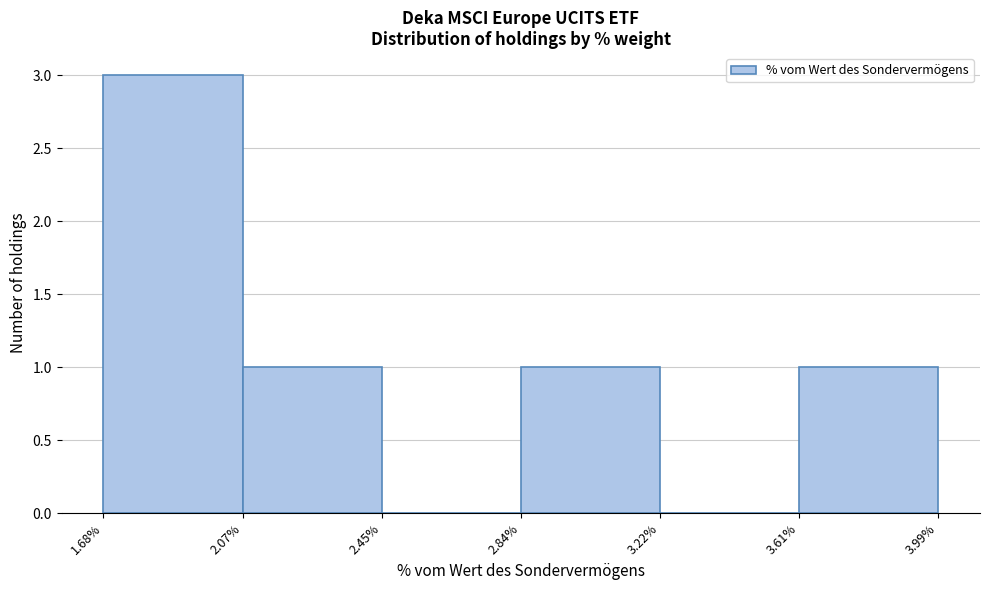

Reading left to right, transcribe this chart: for each bar, give the range it covers on the x-axis and its height. The values are not printed on the chart, so give them approximately, as read against the axis.

1.68% to 2.07%: 3
2.07% to 2.45%: 1
2.45% to 2.84%: 0
2.84% to 3.22%: 1
3.22% to 3.61%: 0
3.61% to 3.99%: 1